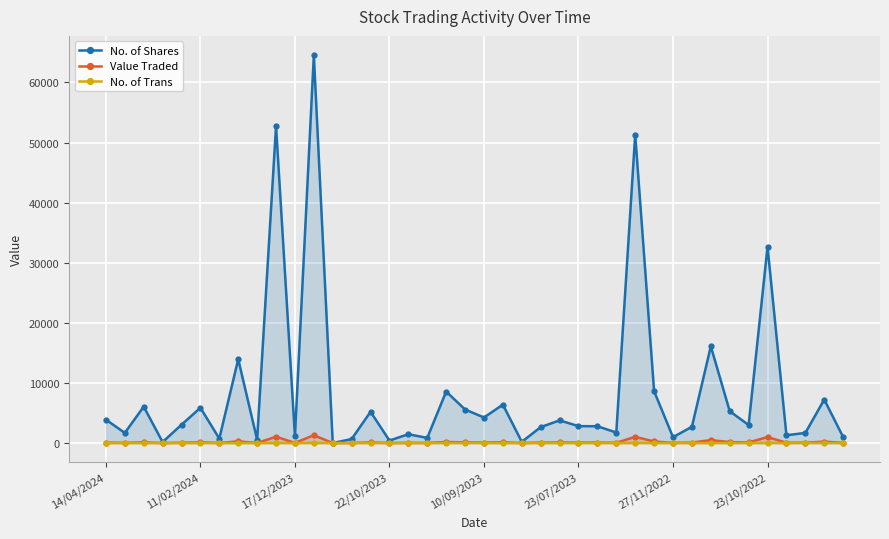

What is the greatest value displayed?

64522